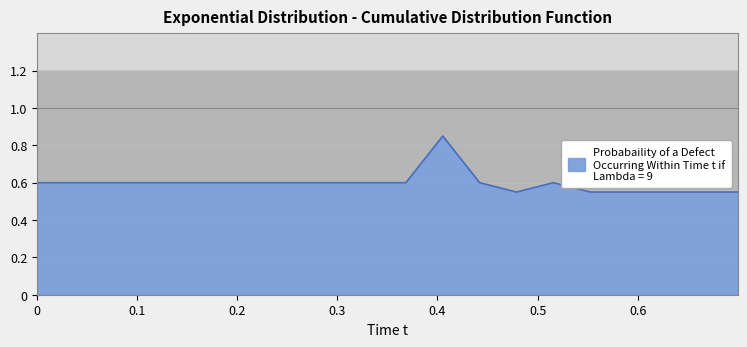

How many interior local peaks (higher than both neighbors) does the data have?

2